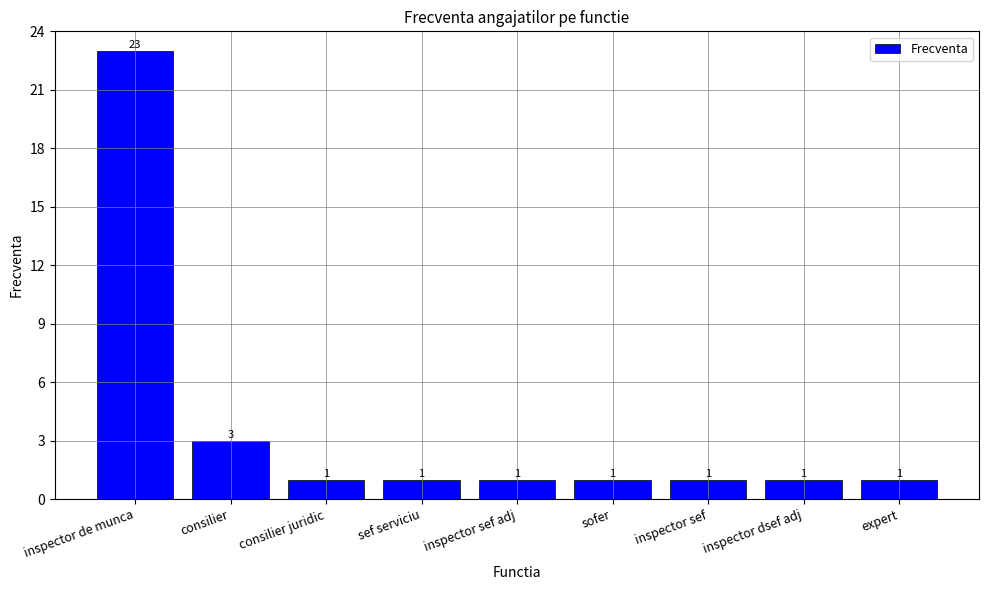

What is the maximum value shown in the chart?

23